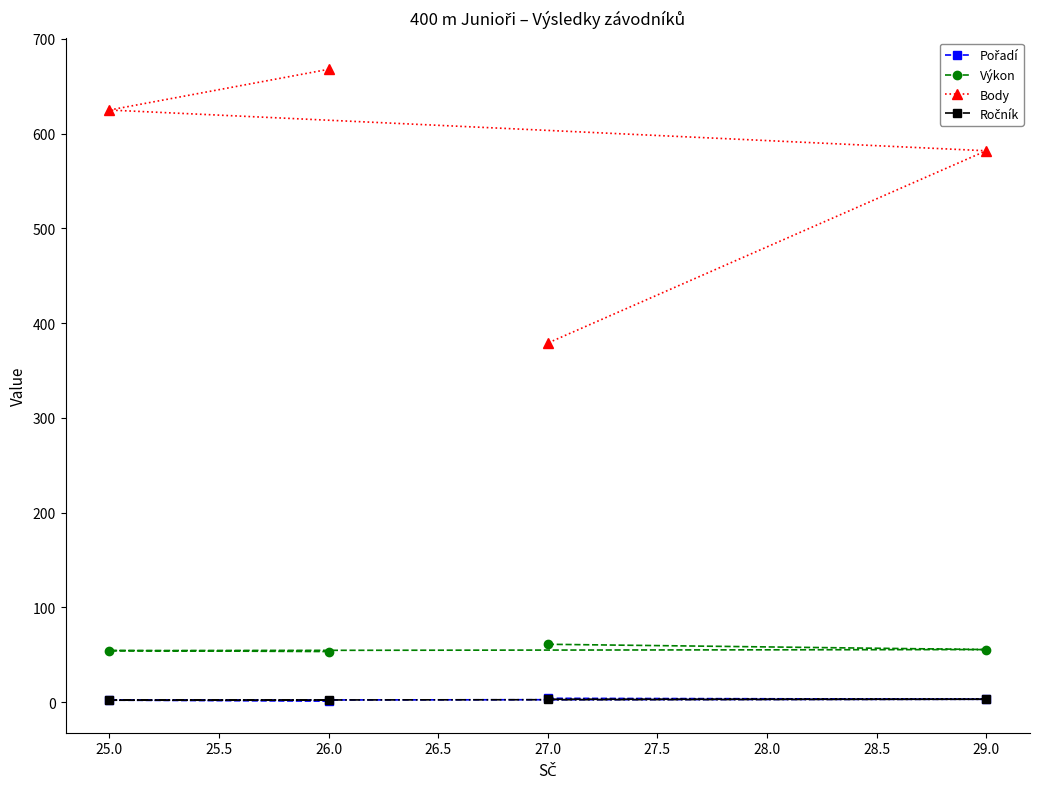

At which category does the chart reach its peak across all series?

26.0